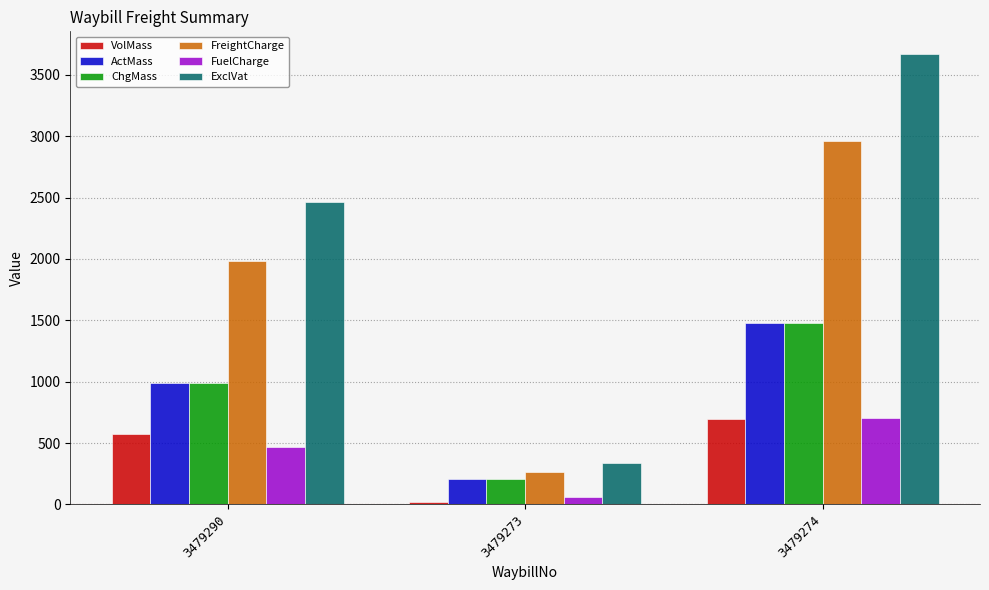

How many ActMass values are between 210 and 1480?

3